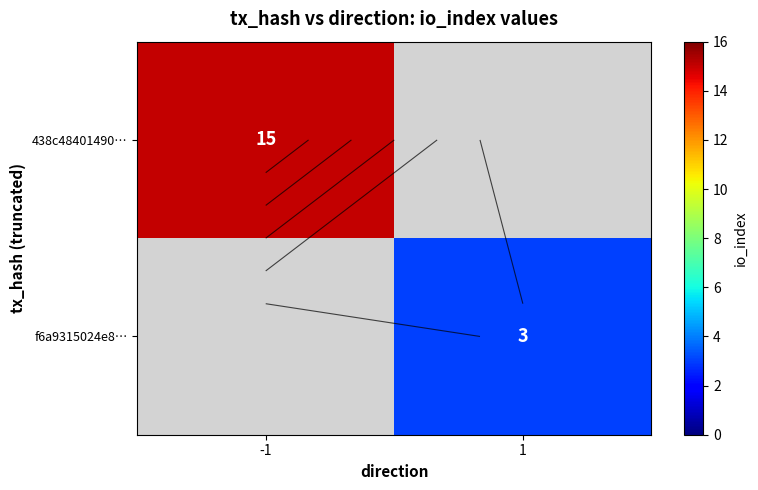

True or false: 438c48401490… has a value of 15.0 at -1.

True